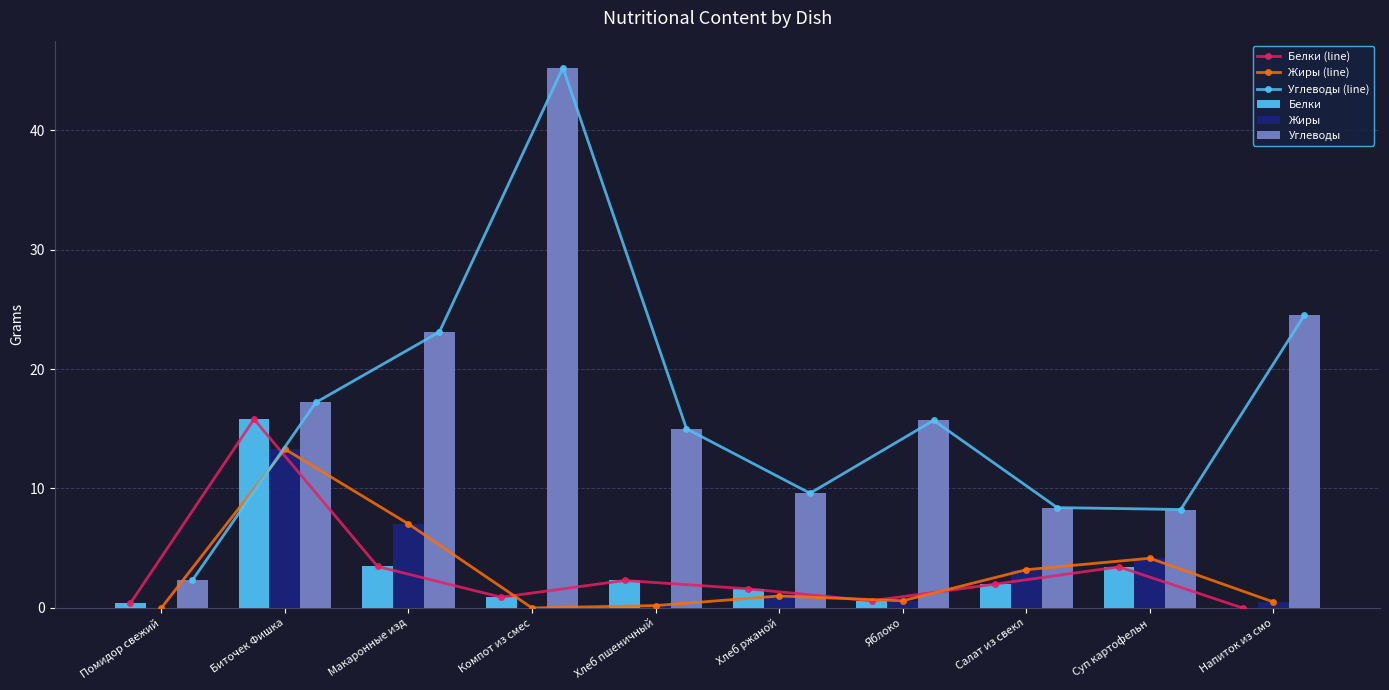

At which label does Белки first exceed 2?

Биточек Фишка